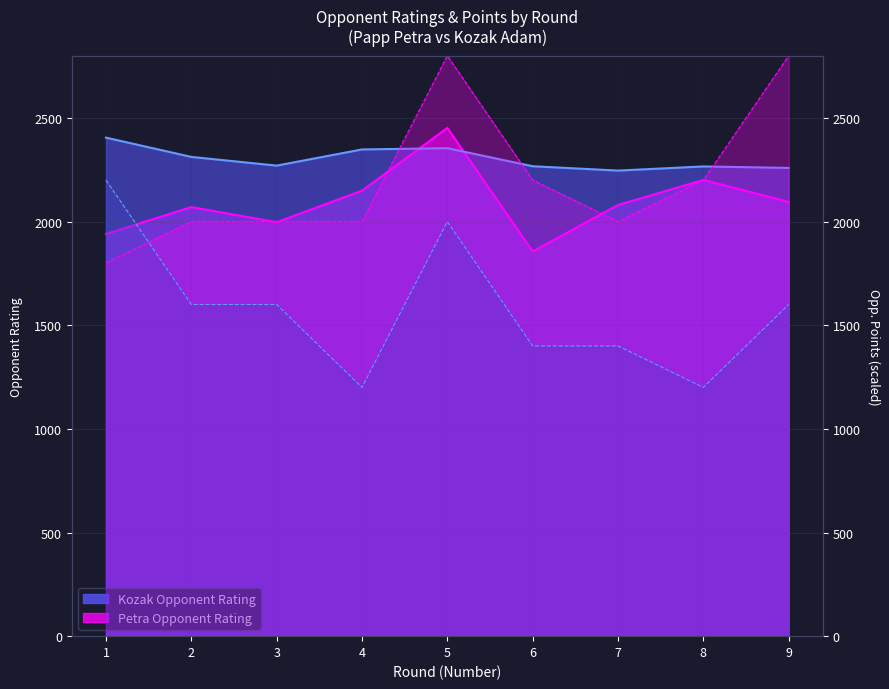

Rank the series by their maximum value, from lowest to highest.

Kozak_OpponentPoints, Kozak_Rating, Petra_Rating, Petra_OpponentPoints